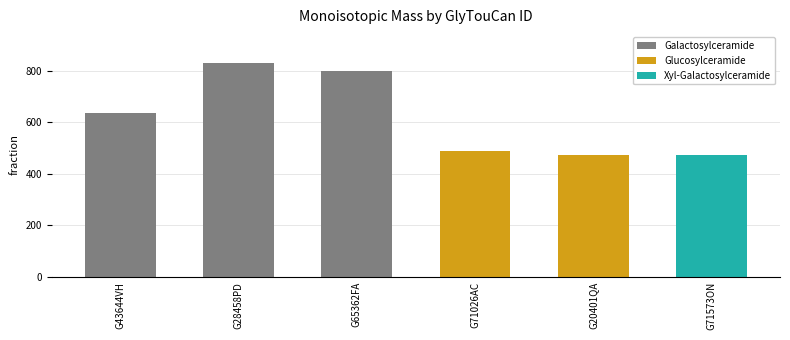

What position from the right is G71026AC?

3